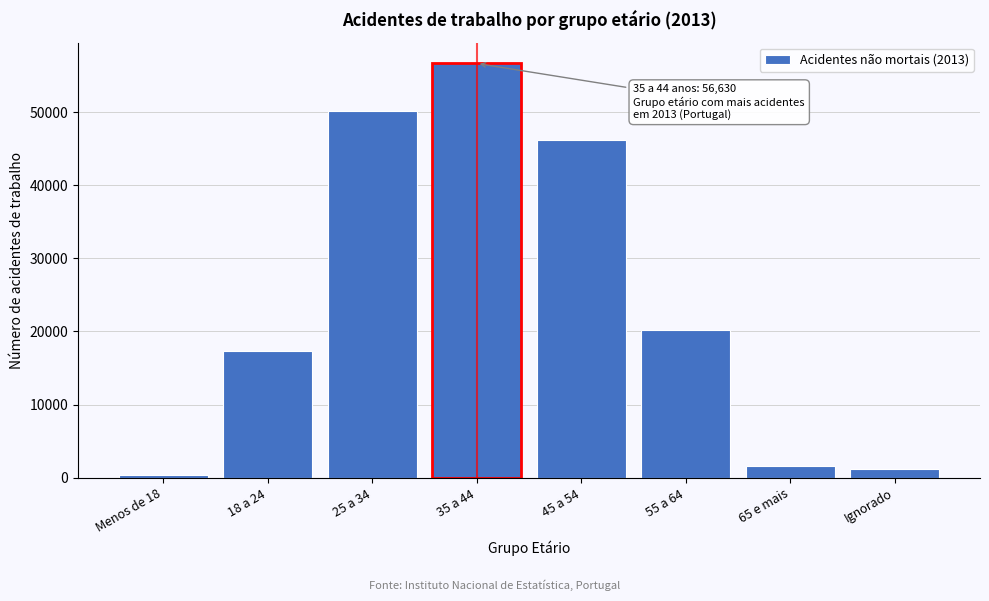

Reading right to left, extract all data points from this chart.

1198.9	1643.7	20150.4	46176.2	56630.3	50190.4	17277.6	343.6